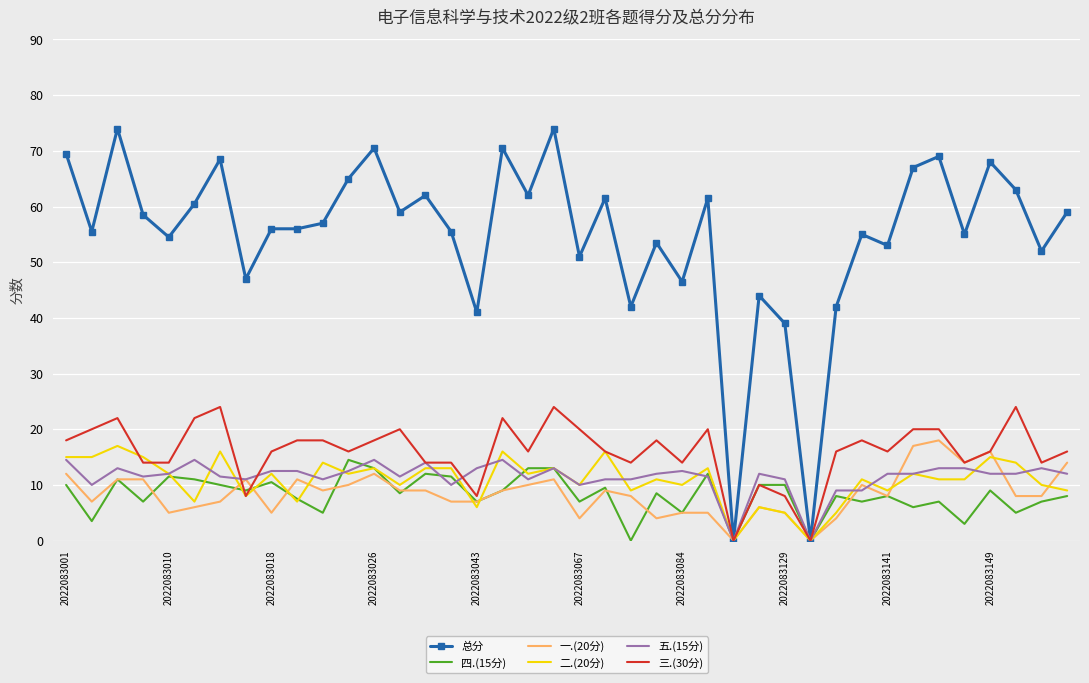

Which series has the widest spread of values?

总分